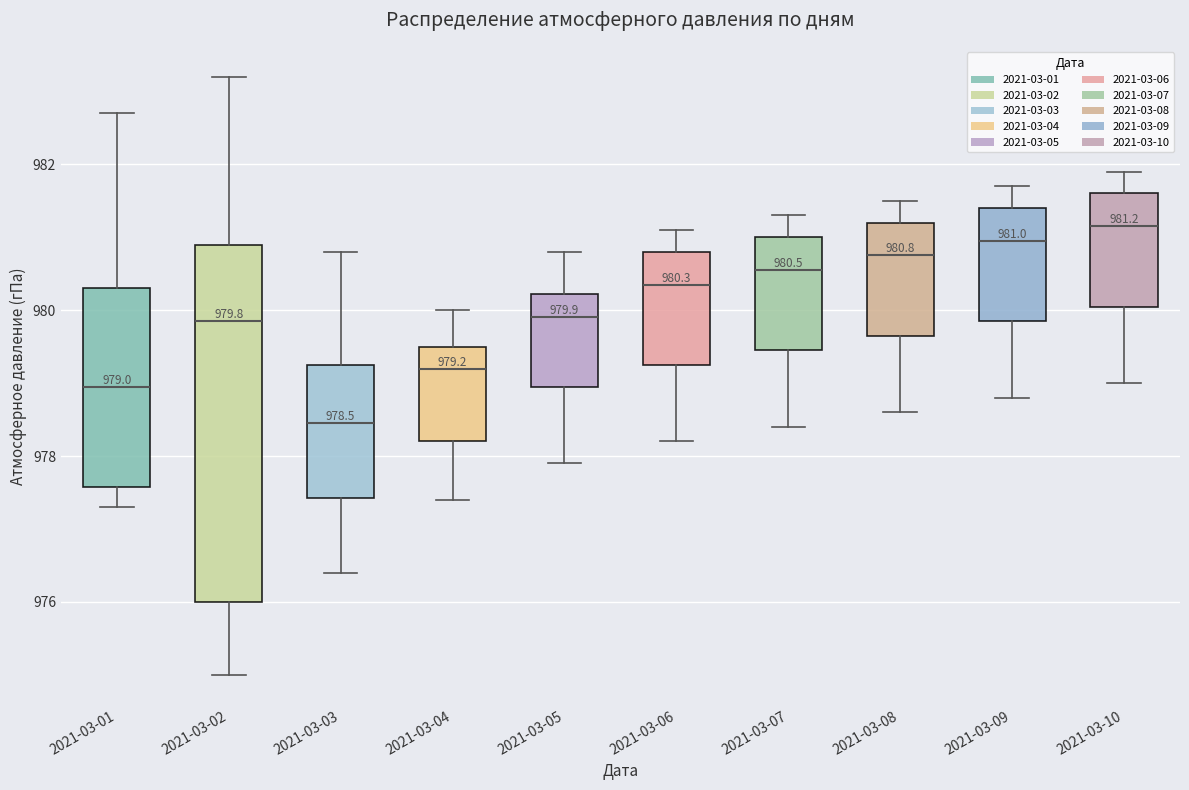

Comparing the boxes themselves (not the whiskers), which one is the tallest?

2021-03-02